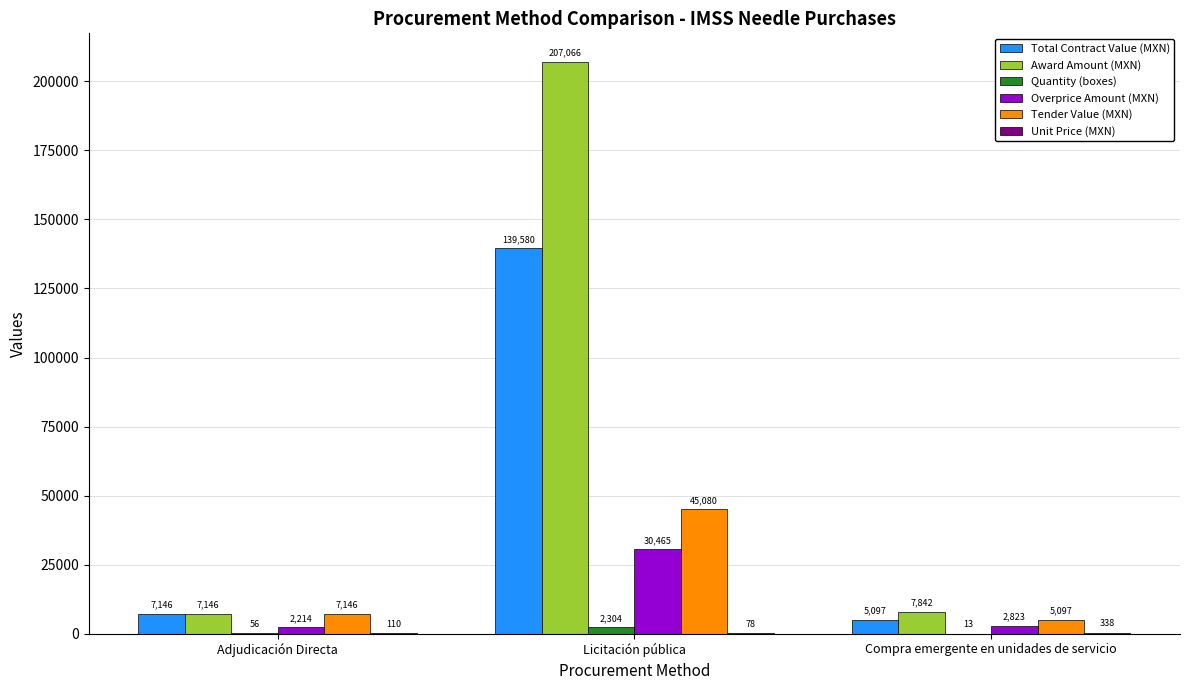

Which series changed the most between Adjudicación Directa and Licitación pública?

Award Amount (MXN)